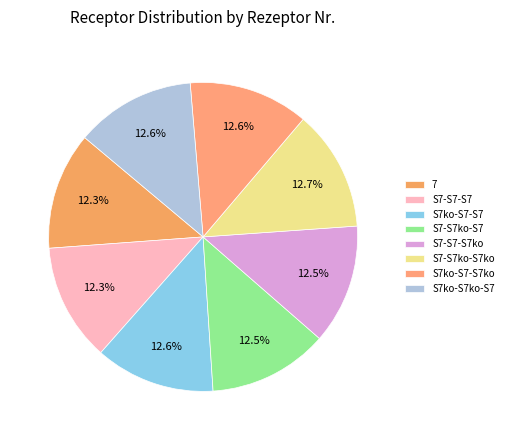

How many segments does this pie chart have?

8